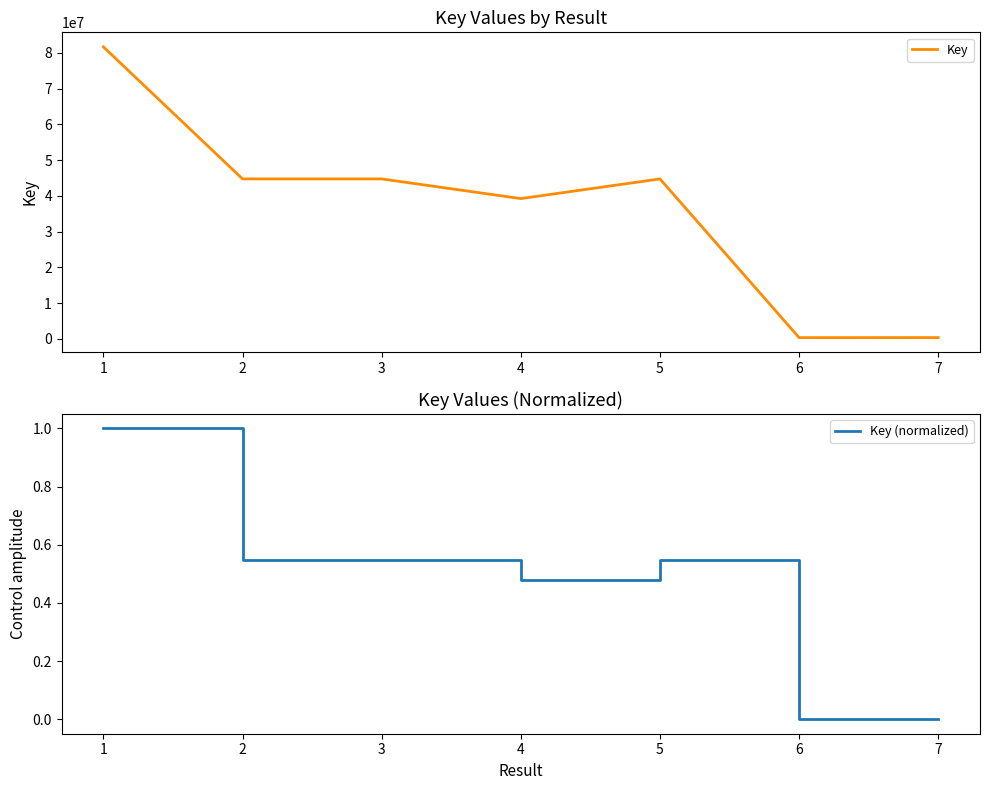

What is the maximum value for Key (normalized)?

1.0